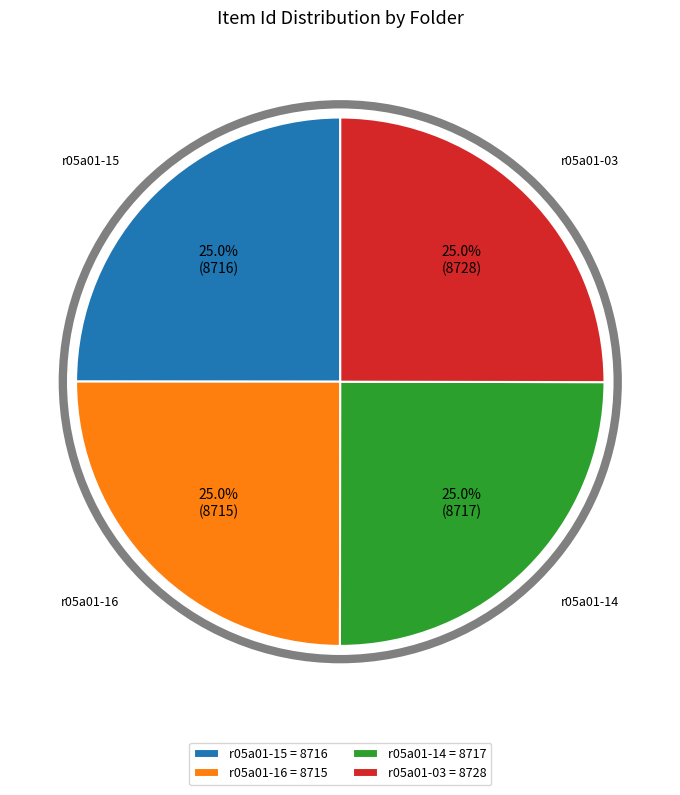

What is the ratio of the value at r05a01-15 = 8716 to the value at r05a01-16 = 8715?

1.0